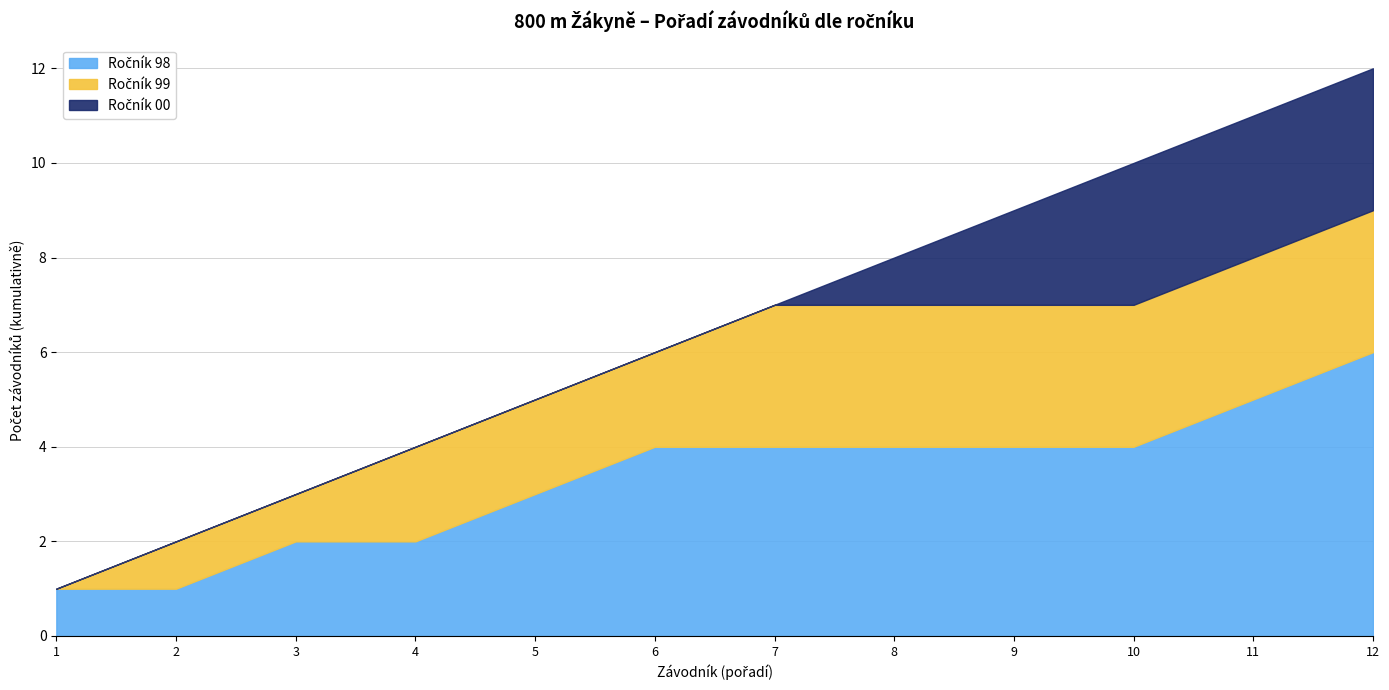

At which category is the sum across all series the highest?

12